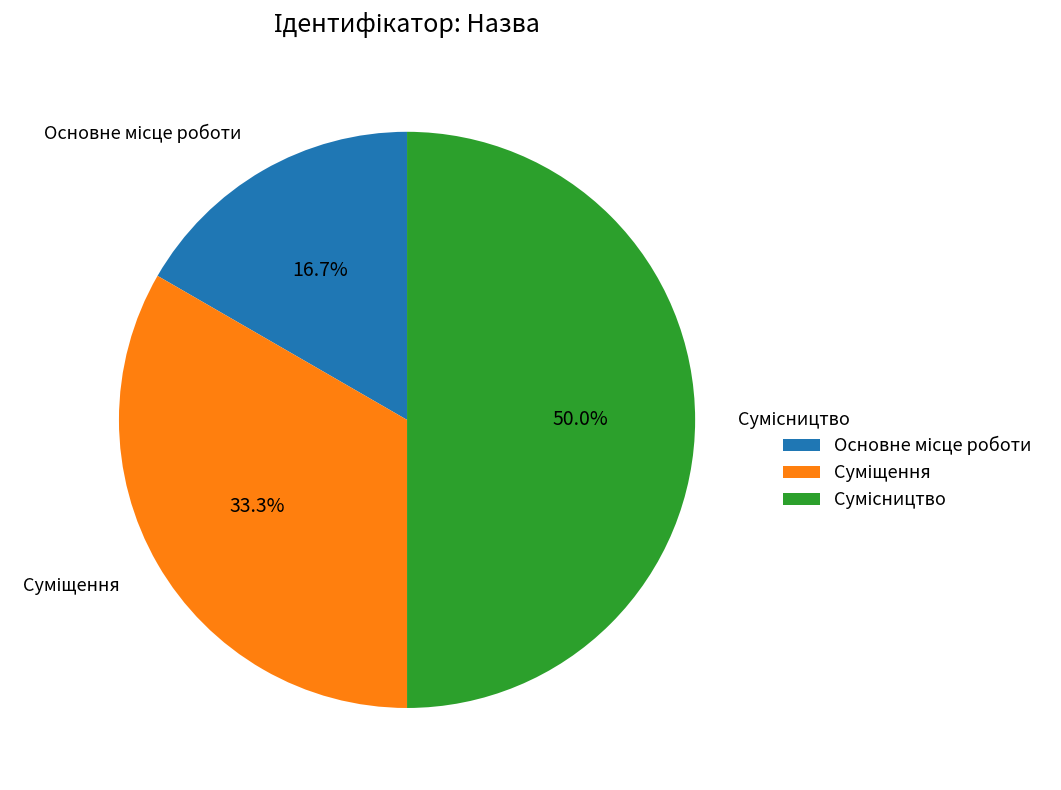

How much of the chart is everything except Основне місце роботи?

83.3%